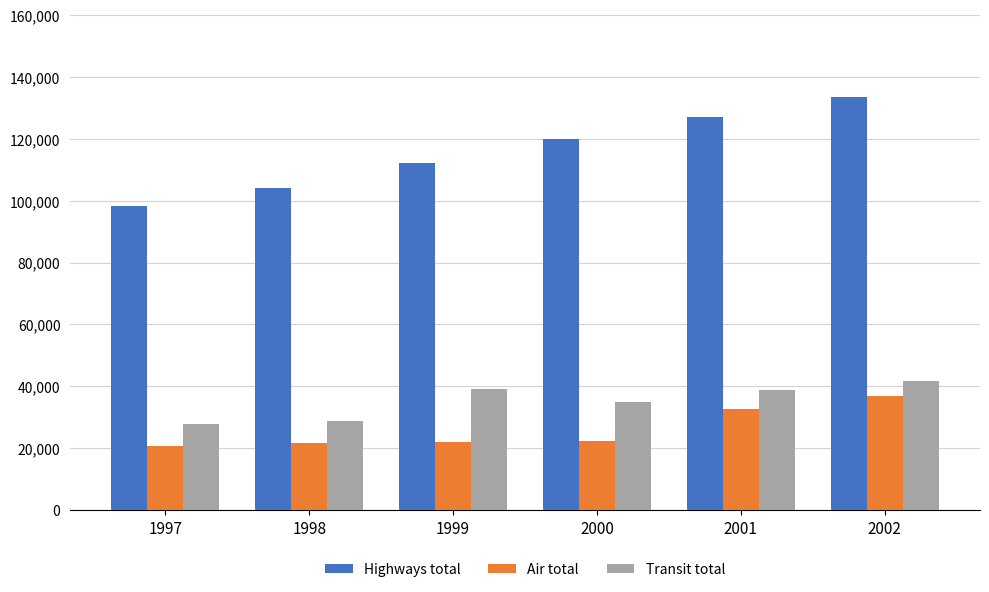

At 1997, list the series in order from largest to smallest.

Highways total, Transit total, Air total